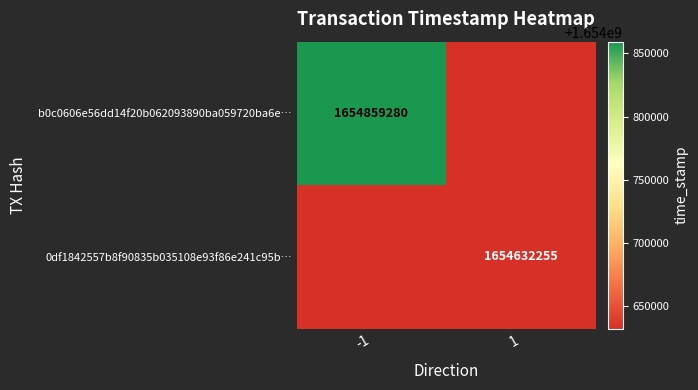

At which category does the chart reach its peak across all series?

-1